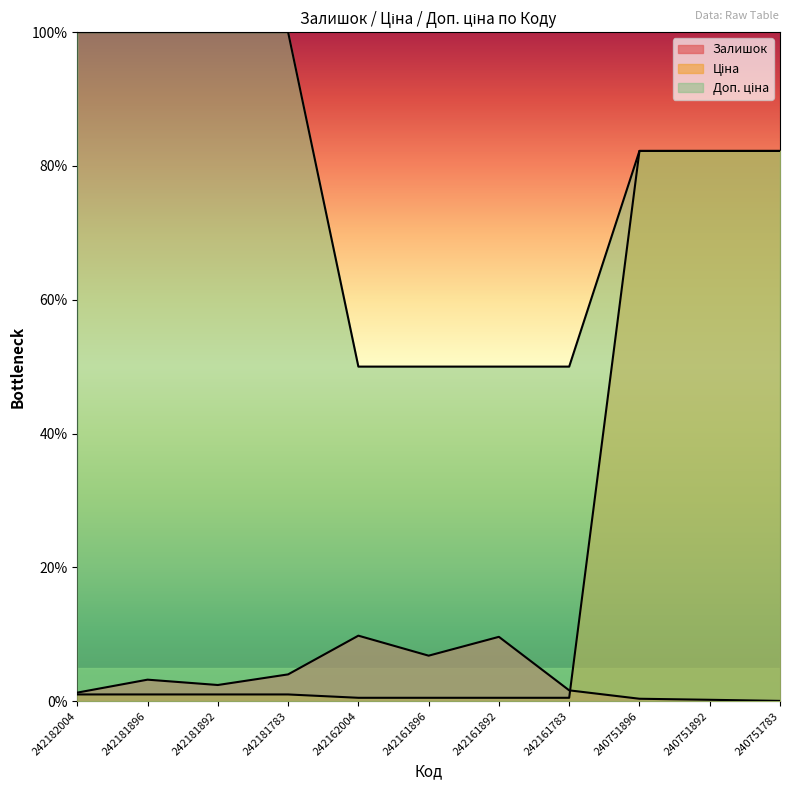

How many data points in Ціна are above 1?

3